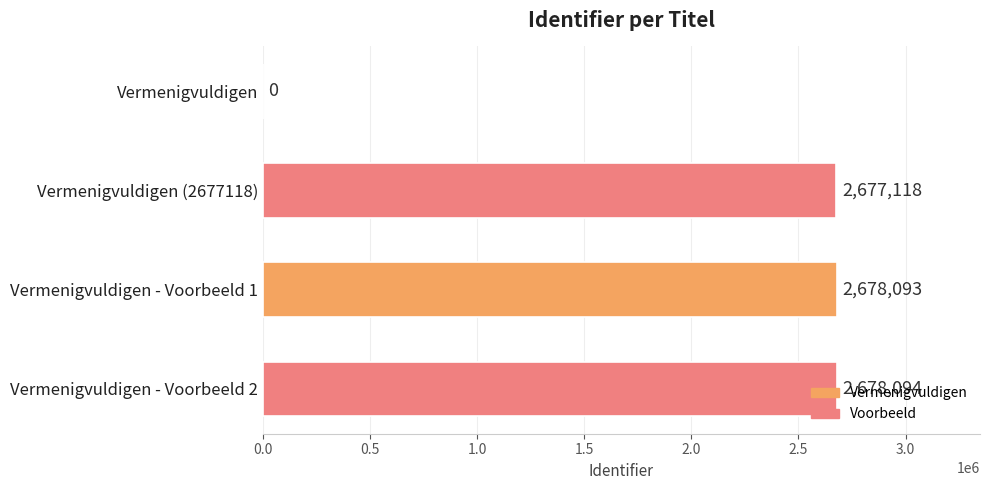

Which category has the highest value across all series?

Vermenigvuldigen - Voorbeeld 2